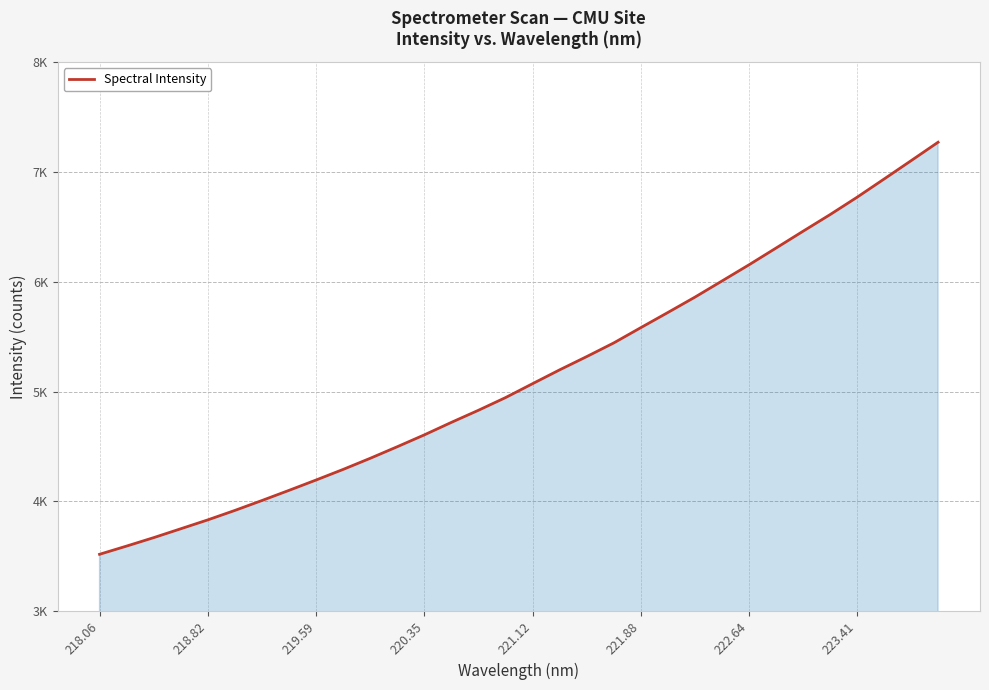

Does the chart display data point markers on the line(s)?

No